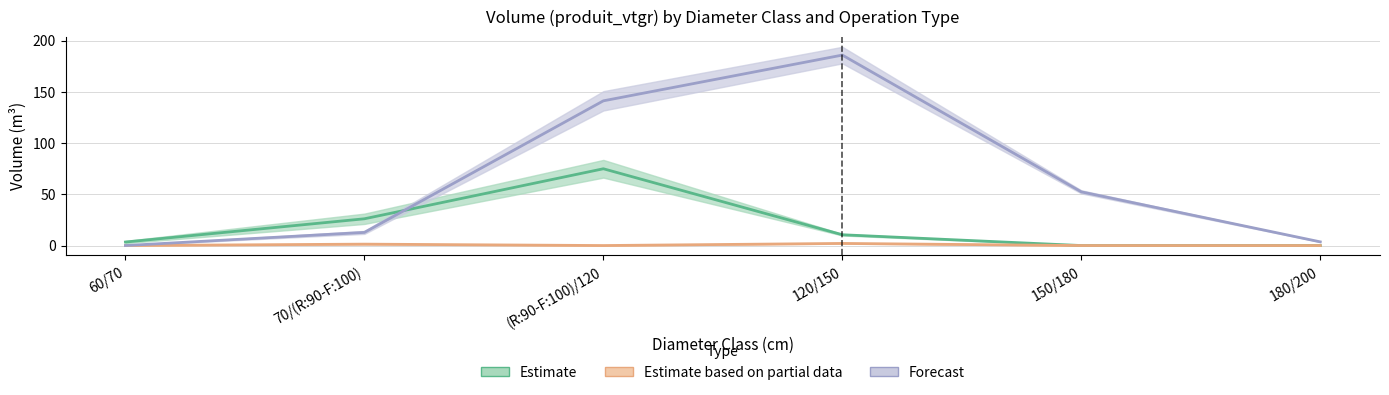

What is the label of the 3rd point from the right?

120/150